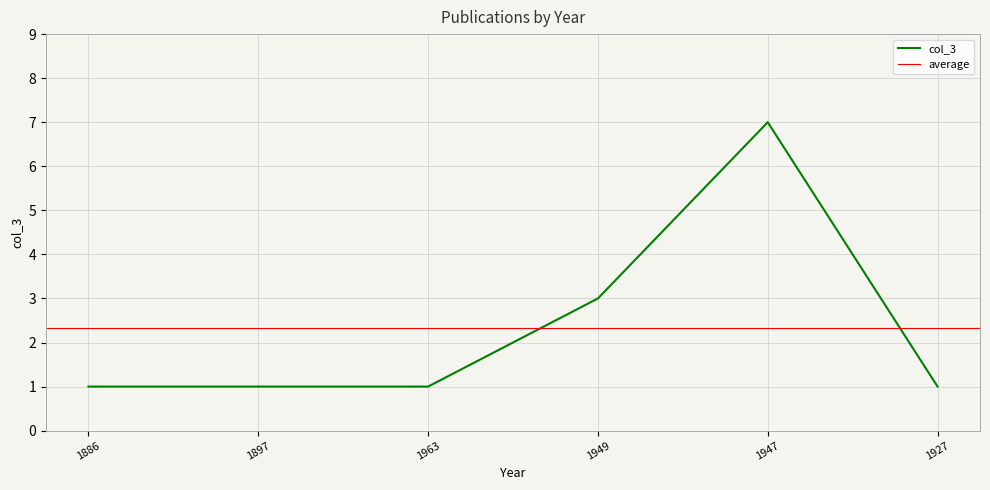

What is the label of the 4th point from the right?

1963